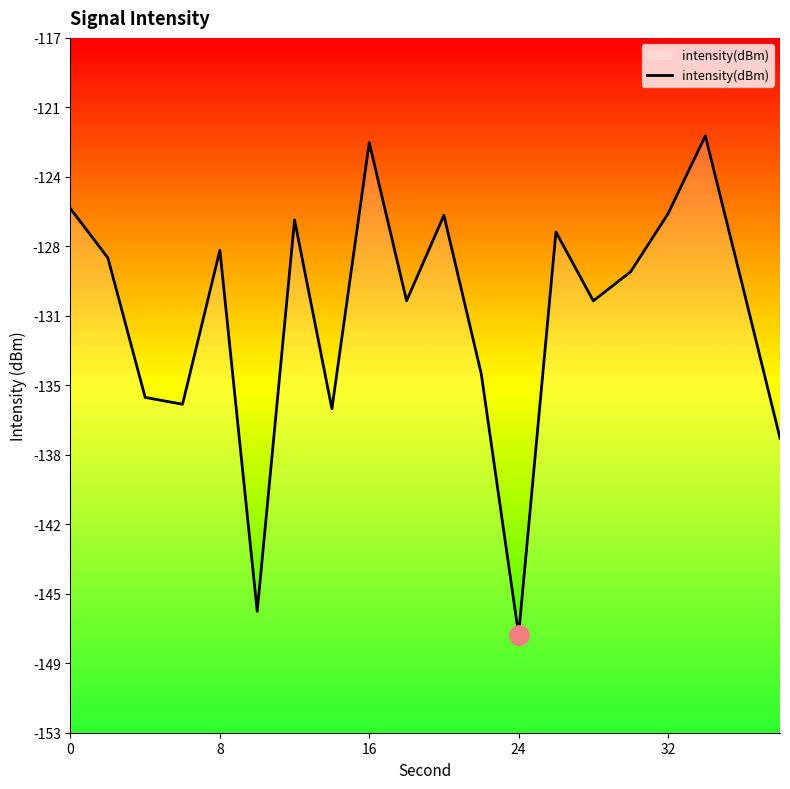

What is the sum of all values?

-2625.7